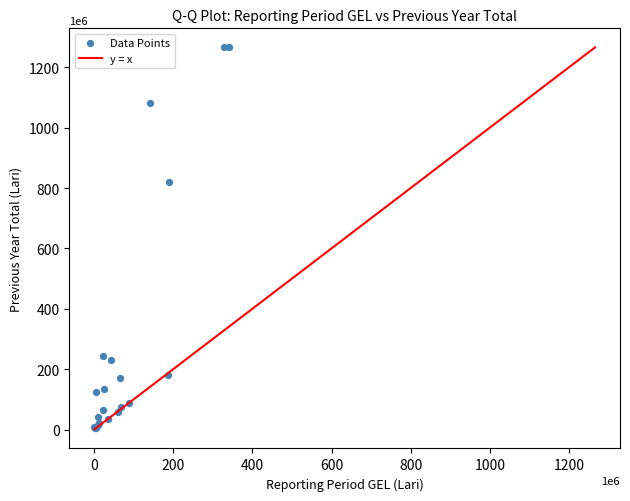

What Y value in the scatter plot is closest to 635132730?

820051672.3